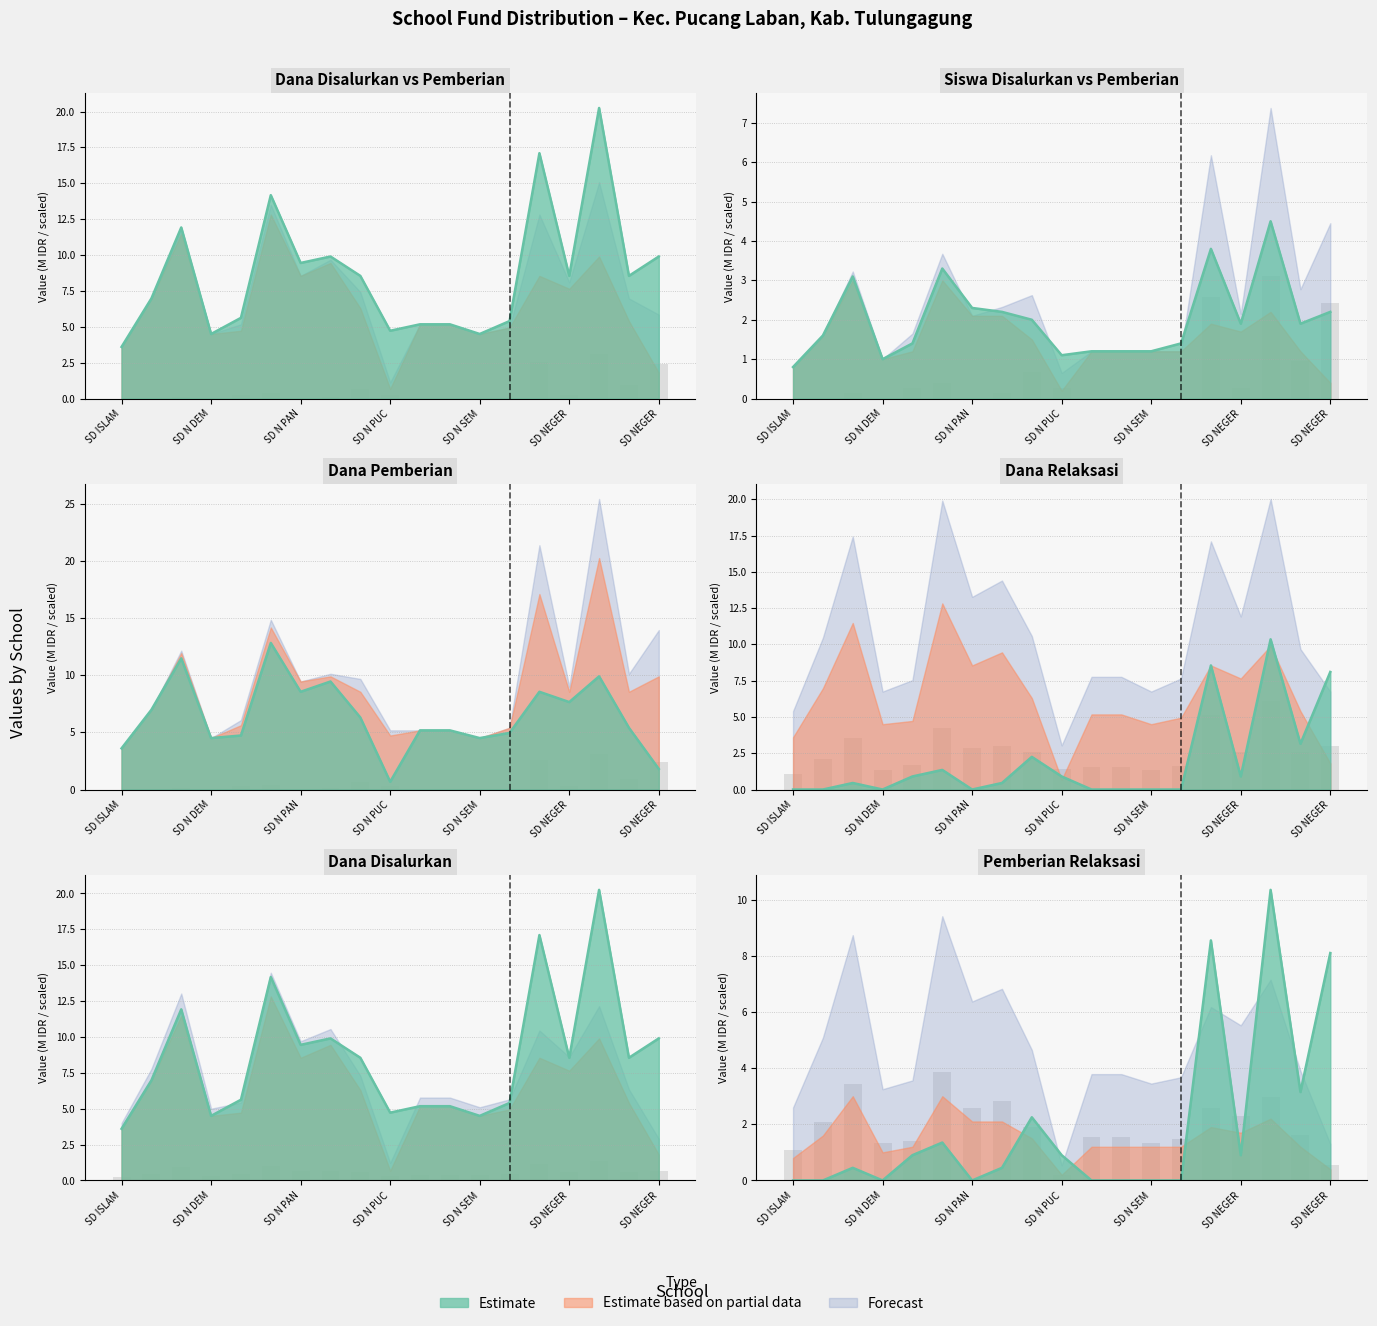

What position from the right is SD N PUCANGLABAN 03?

10